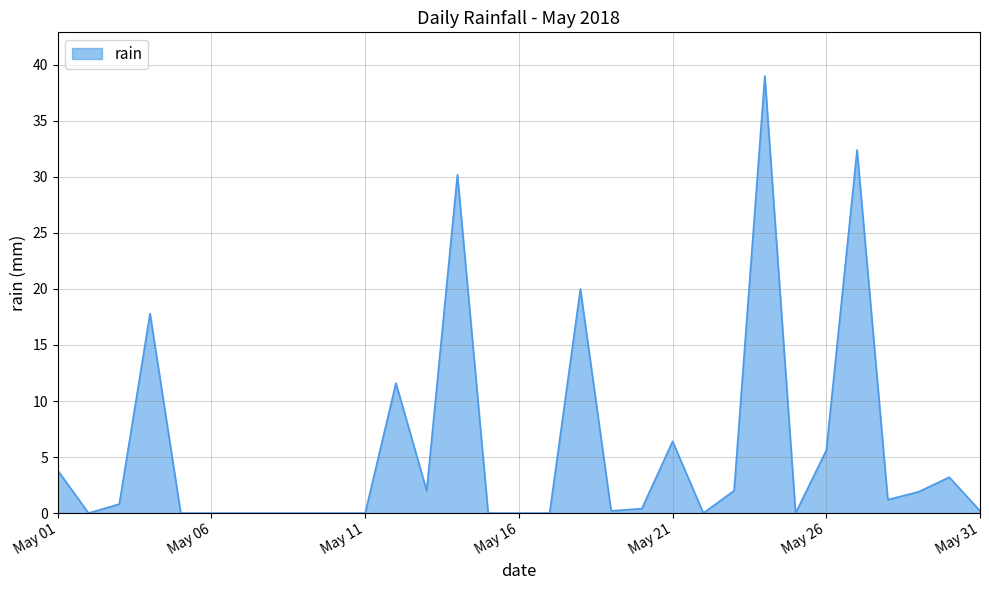

What is the maximum value shown in the chart?

39.0